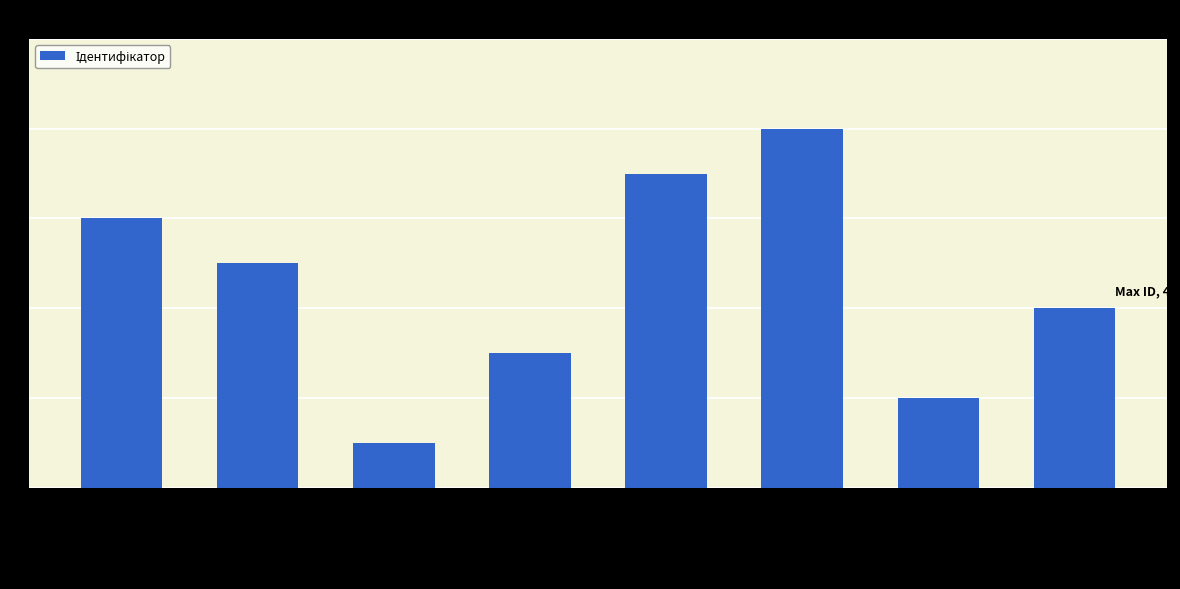

Which has a higher value, Ректор or Начальник?

Ректор